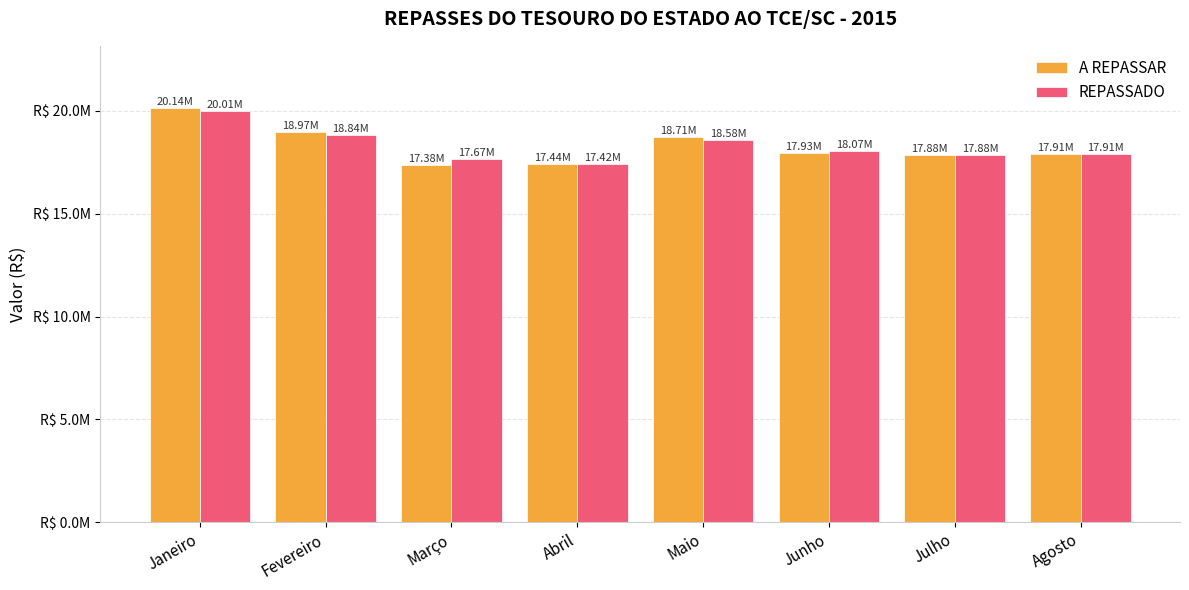

Rank the series at Junho from highest to lowest value.

REPASSADO, A REPASSAR